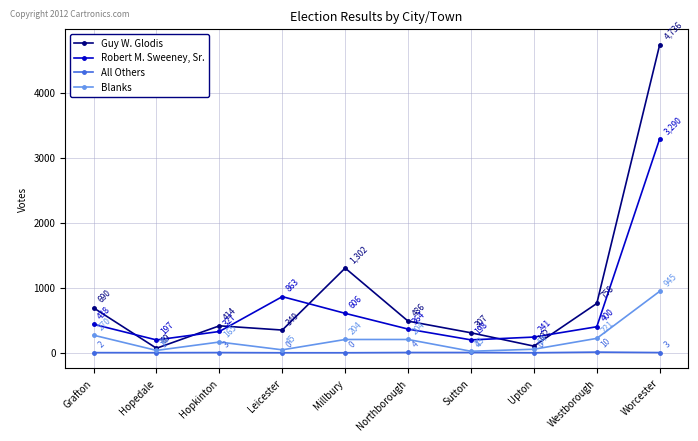

Where is the first local maximum for All Others?

Hopkinton